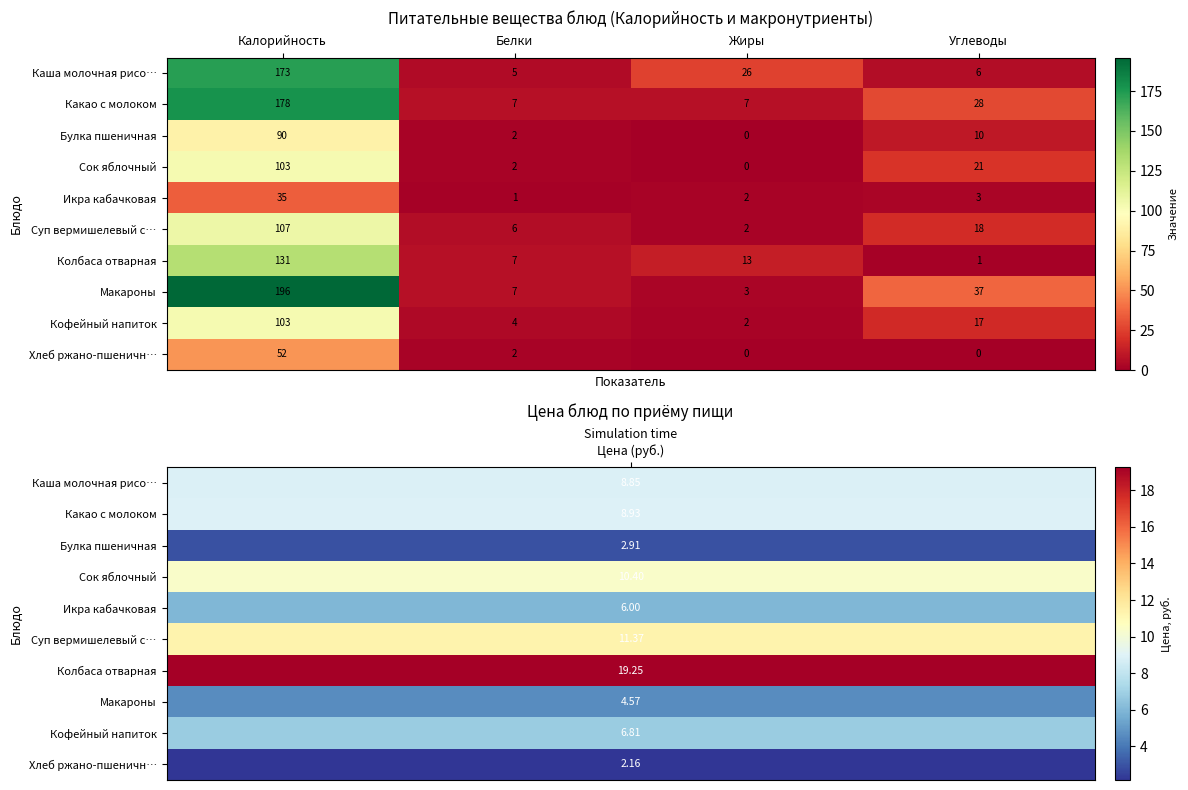

Which series has the largest range (max minus min)?

Макароны